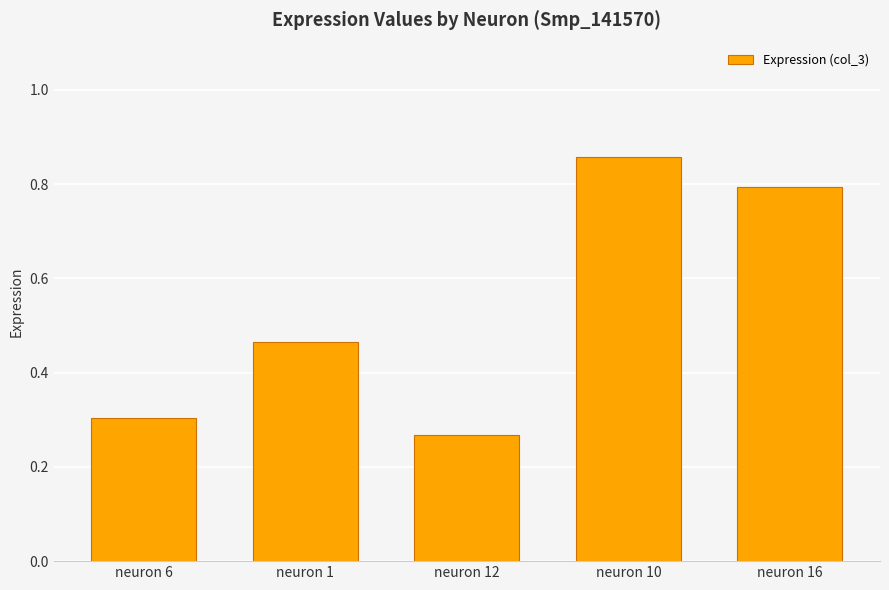

What is the sum of all values?

2.7